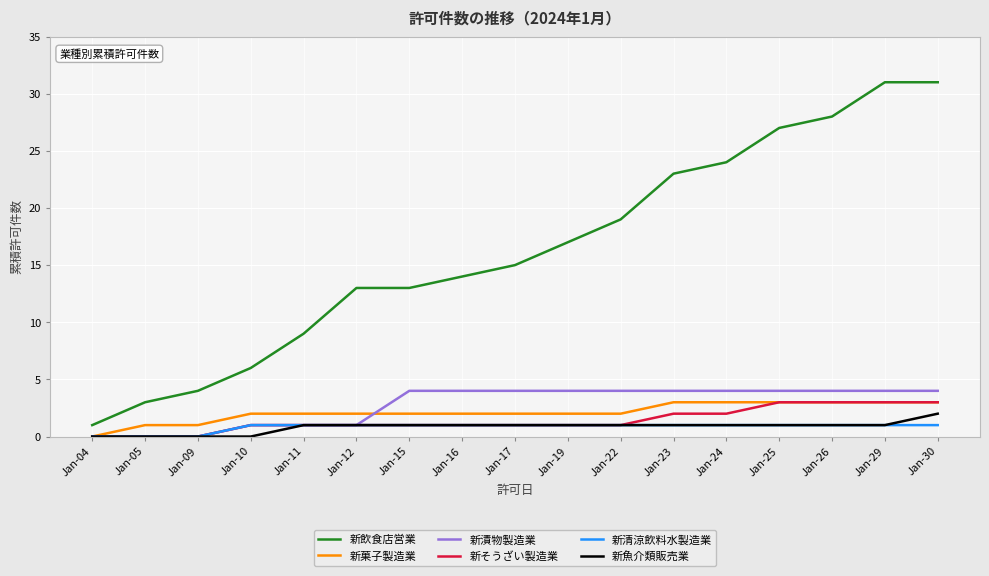

Is the value of 新菓子製造業 at Jan-22 greater than the value of 新飲食店営業 at Jan-24?

No